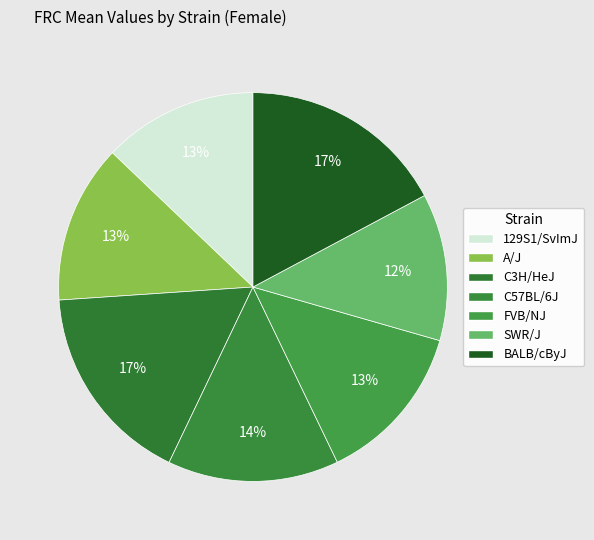

Rank the categories by value from highest to lowest.

BALB/cByJ, C3H/HeJ, C57BL/6J, FVB/NJ, A/J, 129S1/SvImJ, SWR/J